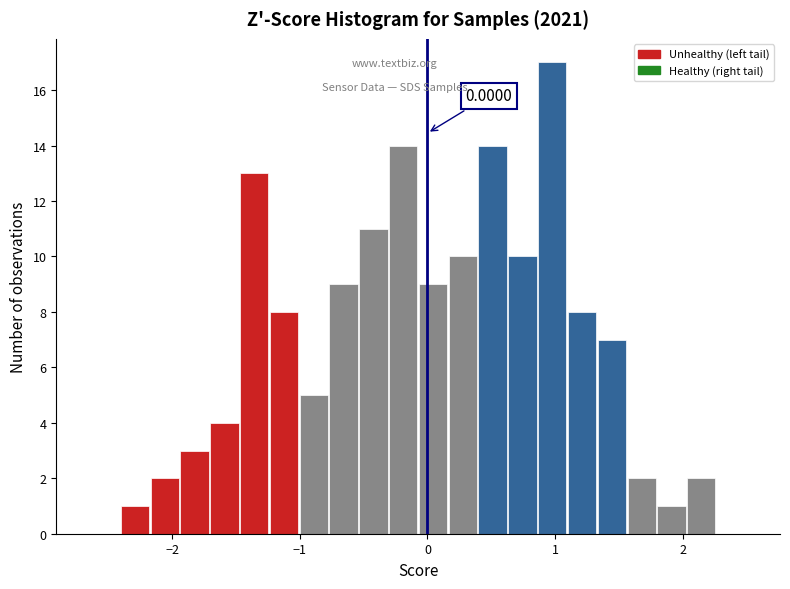

Around what value on the x-axis is the tallest bar? Give the approximate position of its centre, as read against the axis.

1.0